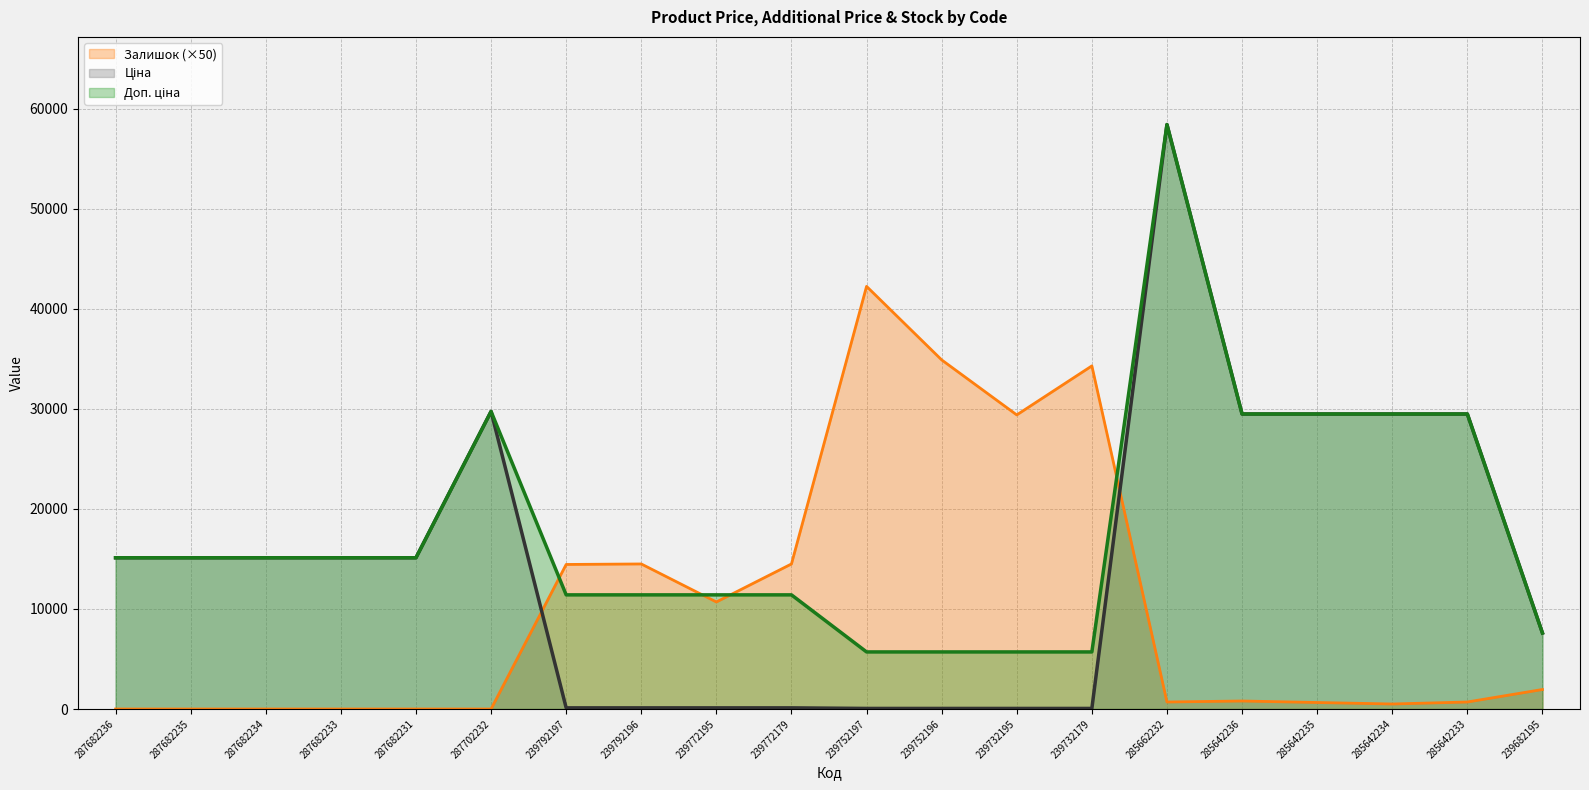

What is the label of the 1st point from the right?

239682195